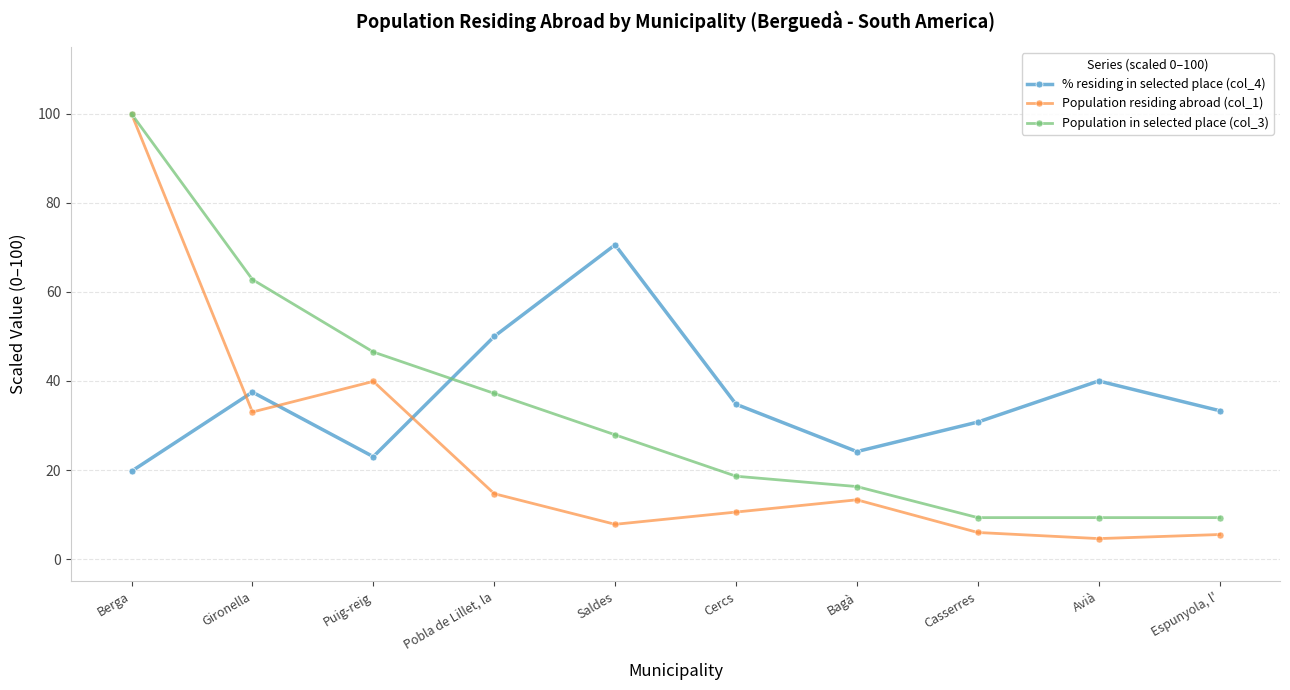

What is the difference between the maximum and minimum values in the % residing in selected place (col_4) series?

50.9